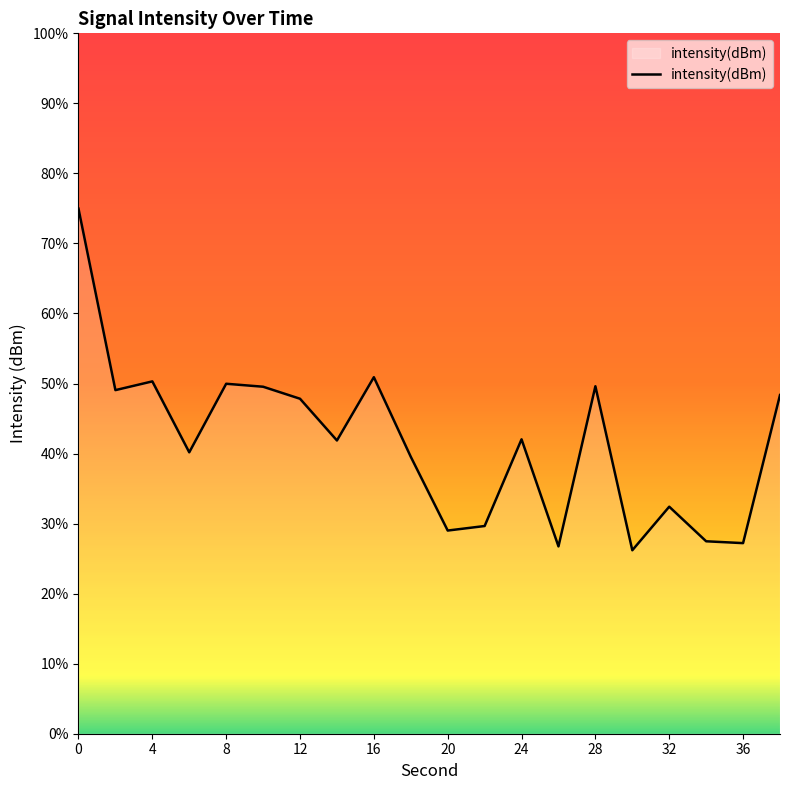

What is the value of the 14th point from the left?

-104.7